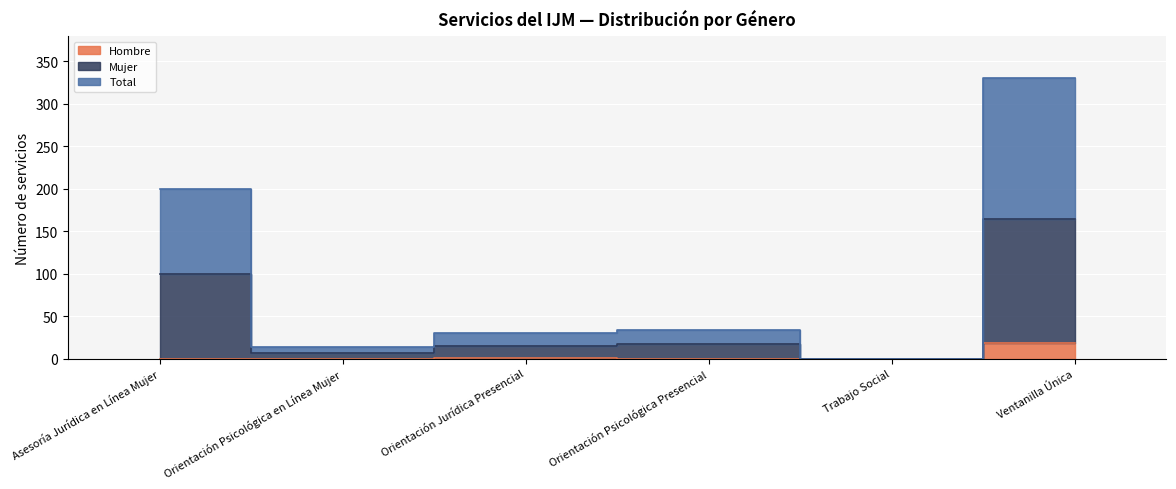

Which series has the widest spread of values?

Total